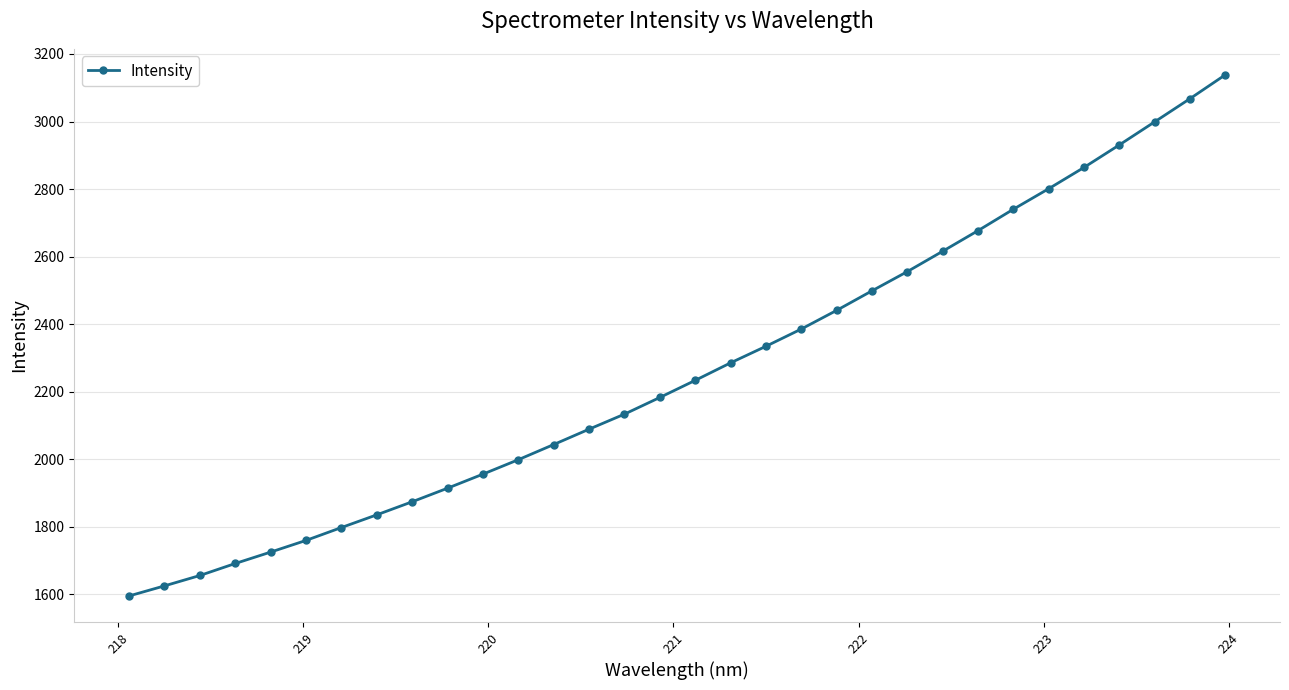

How many lines are shown in the chart?

1